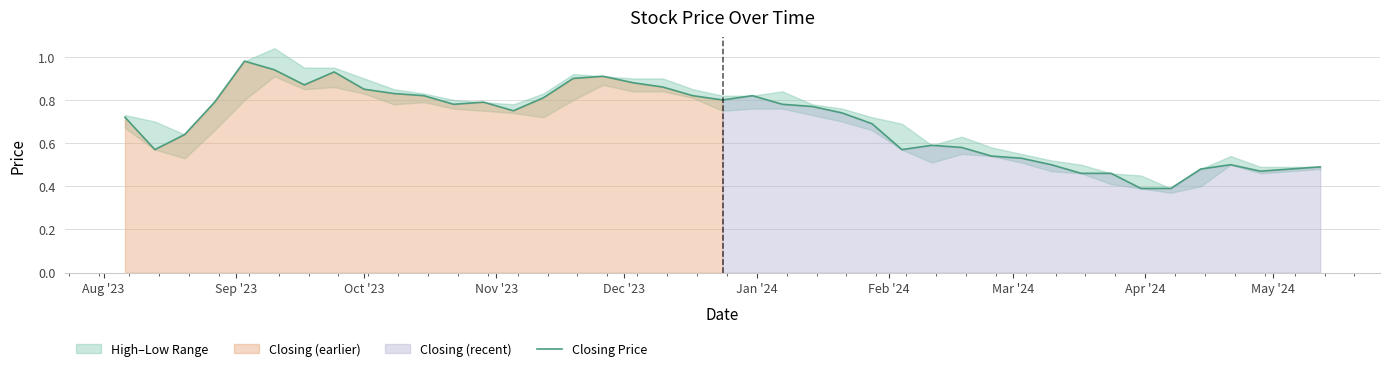

How many data points does each series have?

40